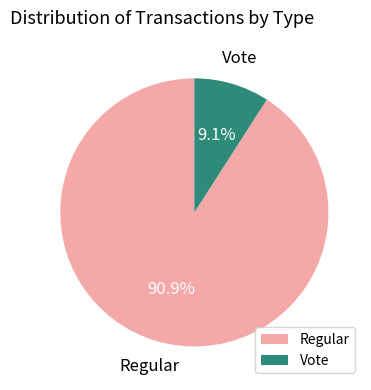

Count the number of slices in the pie.

2